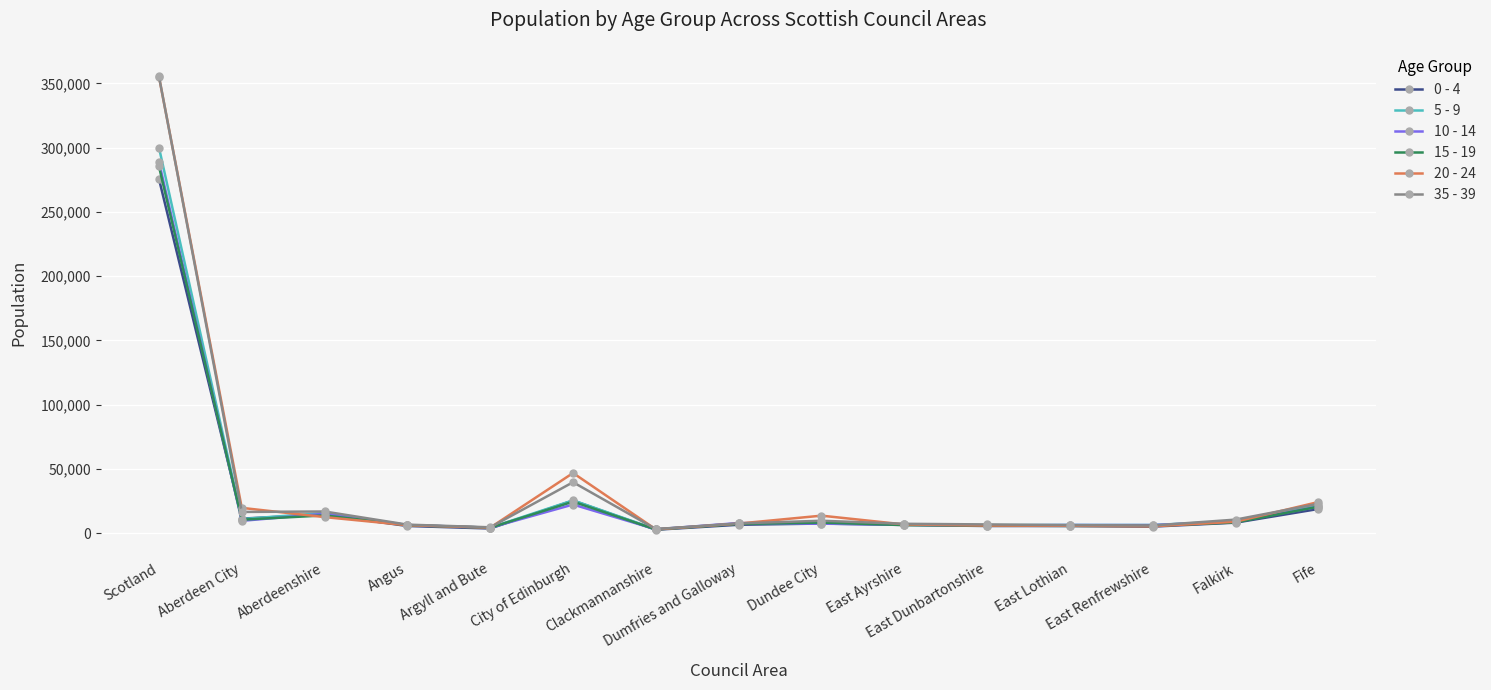

What is the maximum value for 5 - 9?

300129